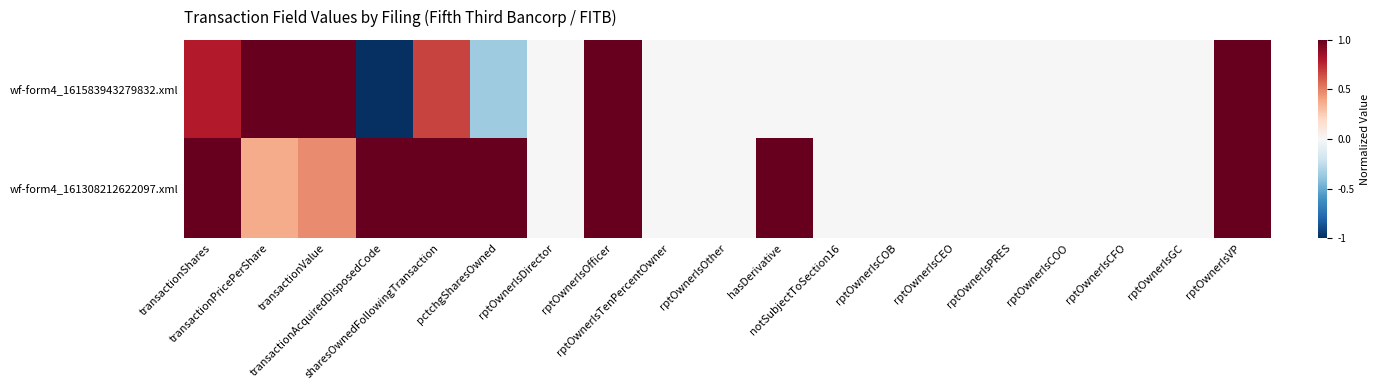

Rank the series by their average value, from highest to lowest.

wf-form4_161308212622097.xml, wf-form4_161583943279832.xml